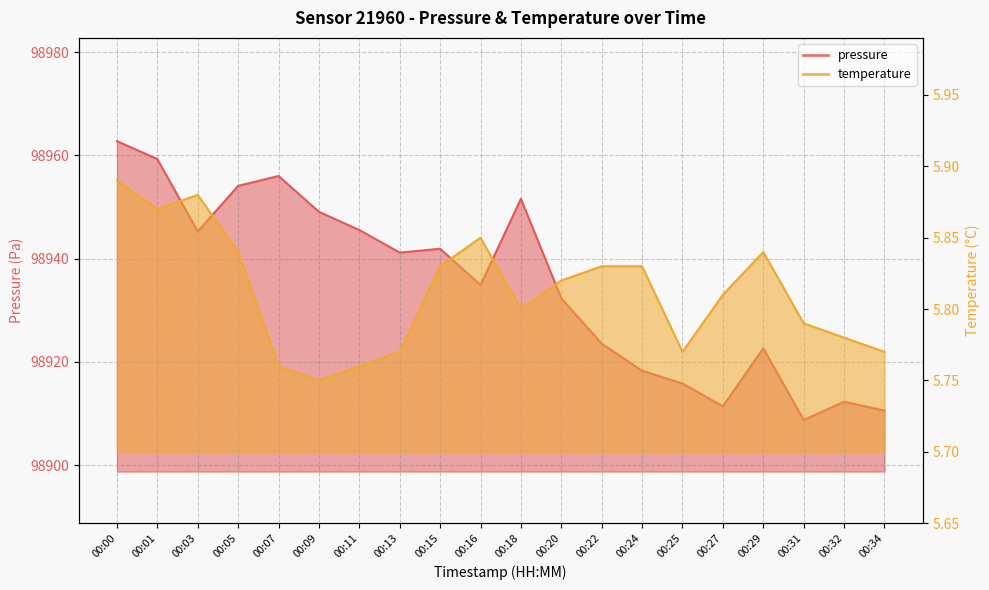

What is the maximum value for pressure?

98962.8